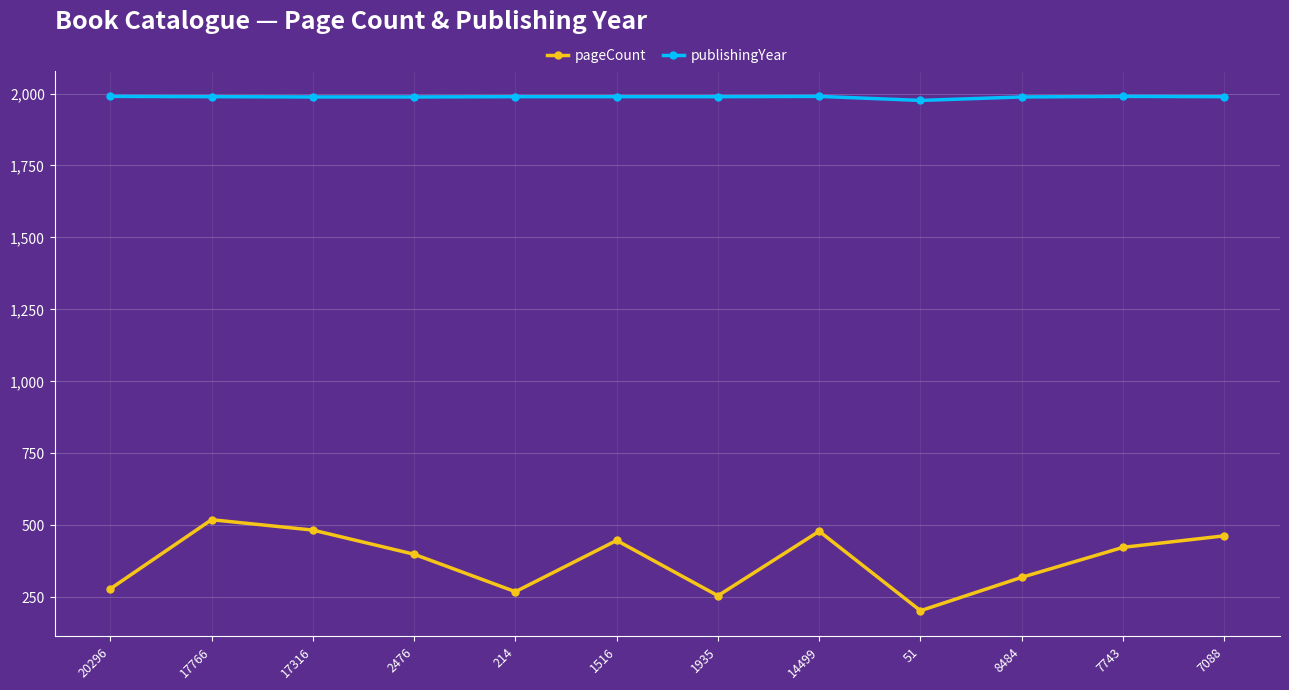

At 214, list the series in order from largest to smallest.

publishingYear, pageCount